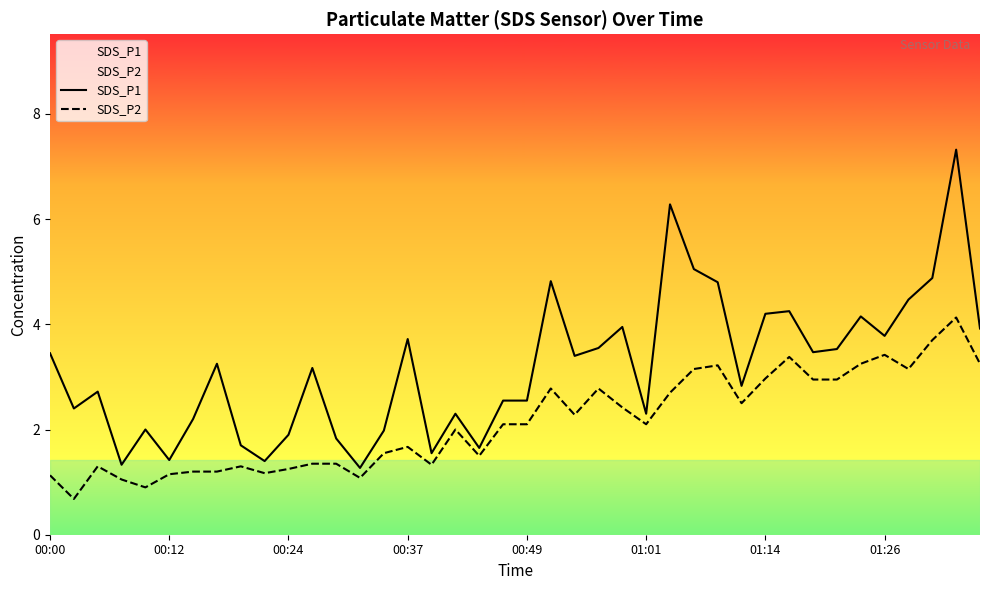

Is it true that SDS_P1 equals 4.2 at 00:49?

False